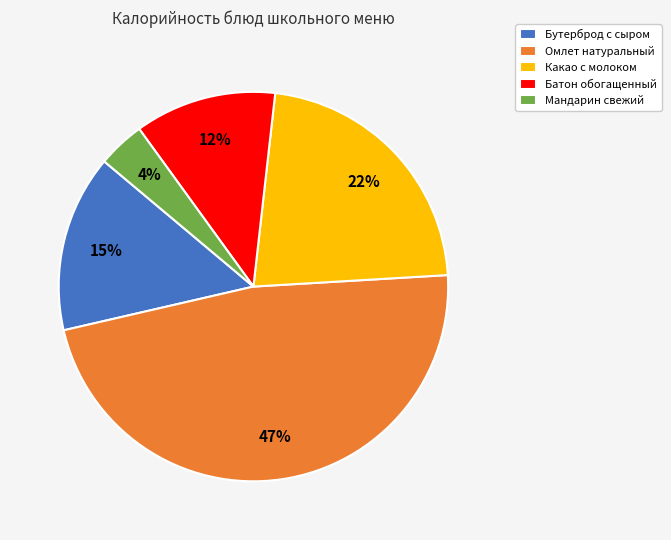

To the nearest percent, what portion does Бутерброд с сыром represent?

15%